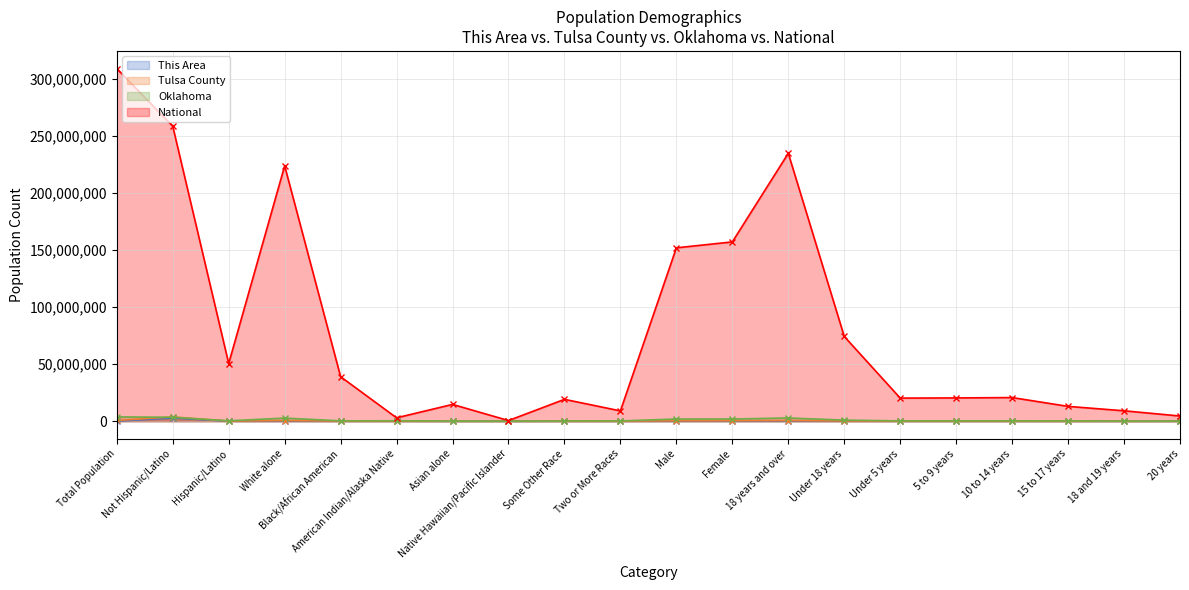

Which series has the largest total across all categories?

National